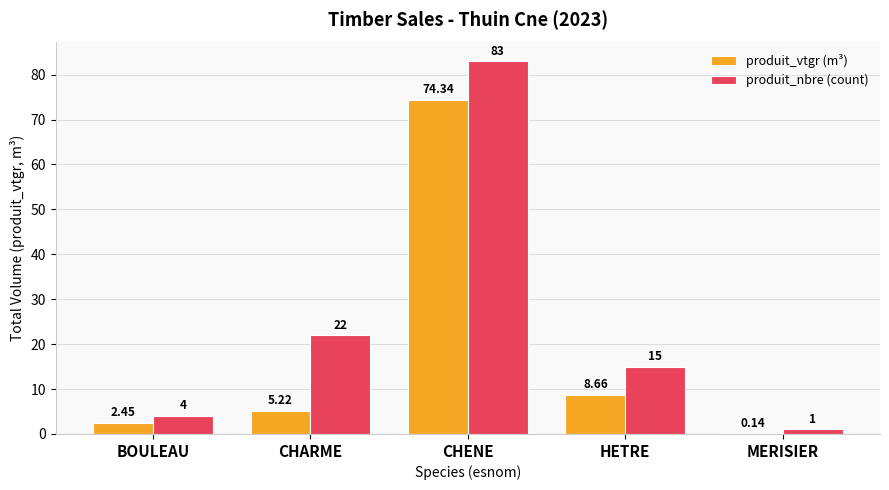

What are all the series names shown in the legend?

produit_vtgr (m³), produit_nbre (count)